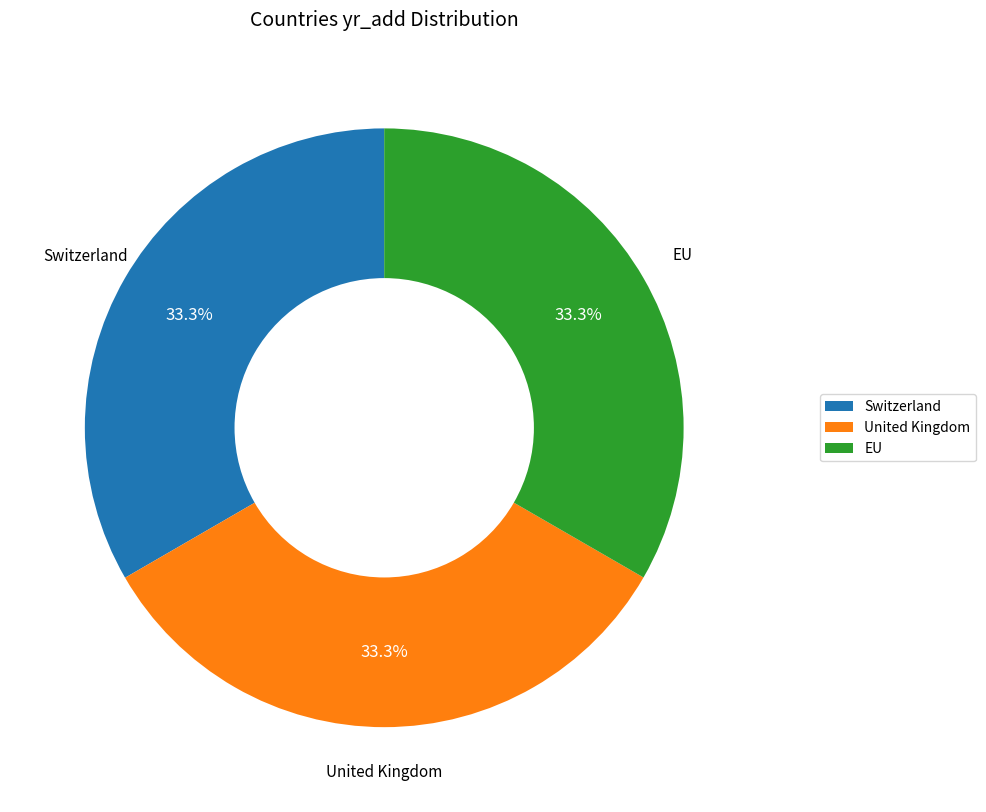

How many segments does this pie chart have?

3